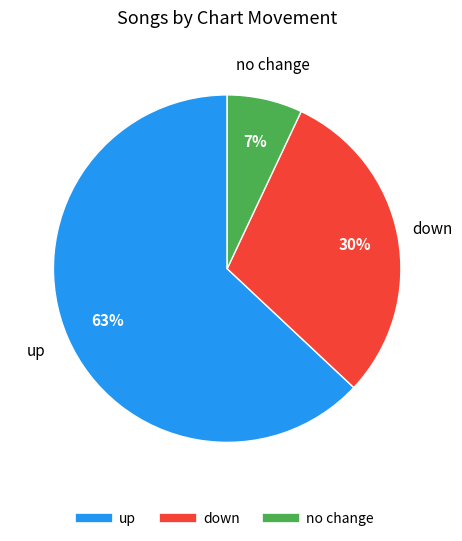

Is there any slice that represents more than half of the pie?

Yes